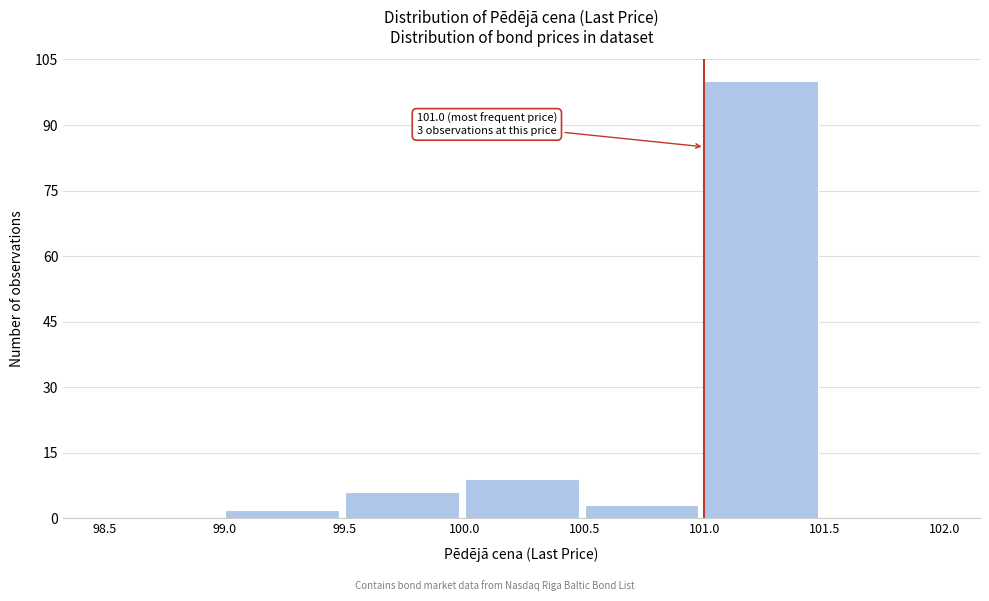

Which range on the x-axis has the tallest bar?

101.0 to 101.5